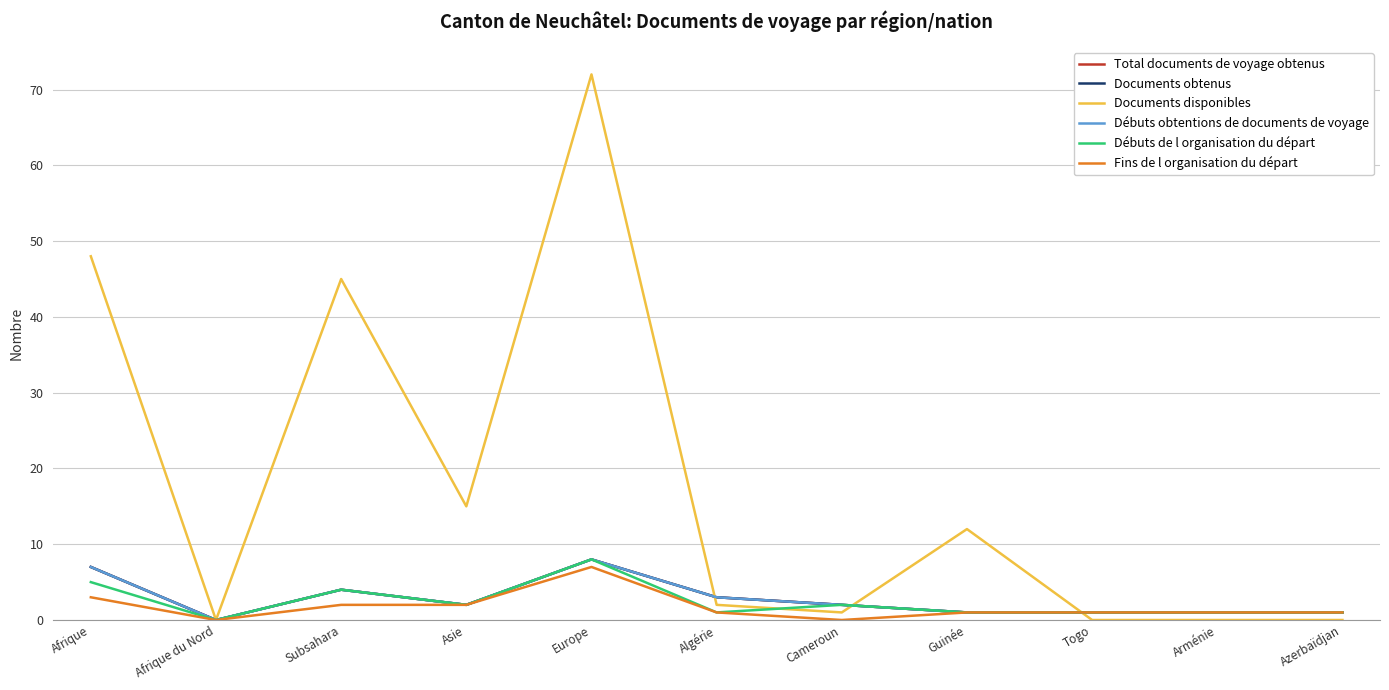

Where is the first local minimum for Débuts obtentions de documents de voyage?

Afrique du Nord